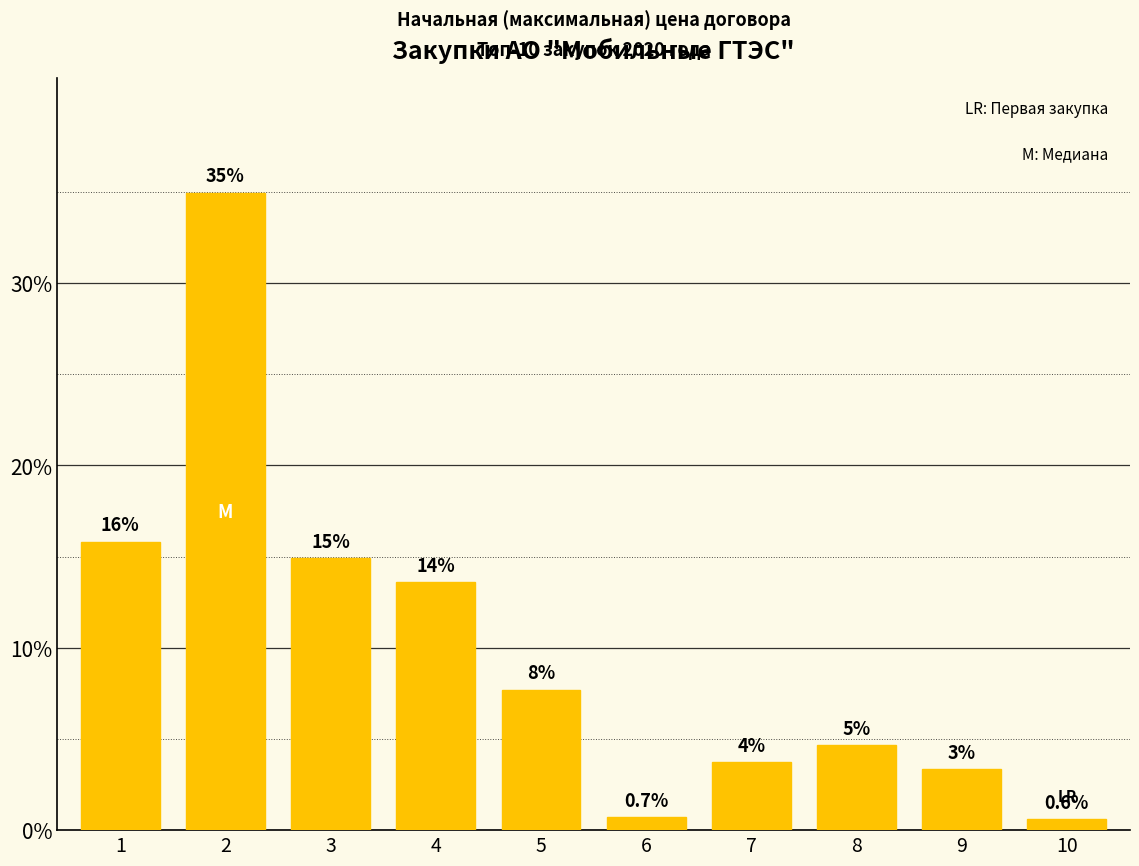

Does the chart contain any negative values?

No